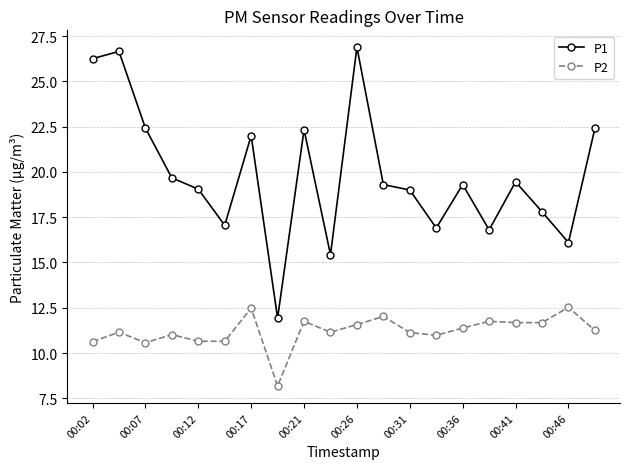

List the series in order of their overall mean, highest first.

P1, P2